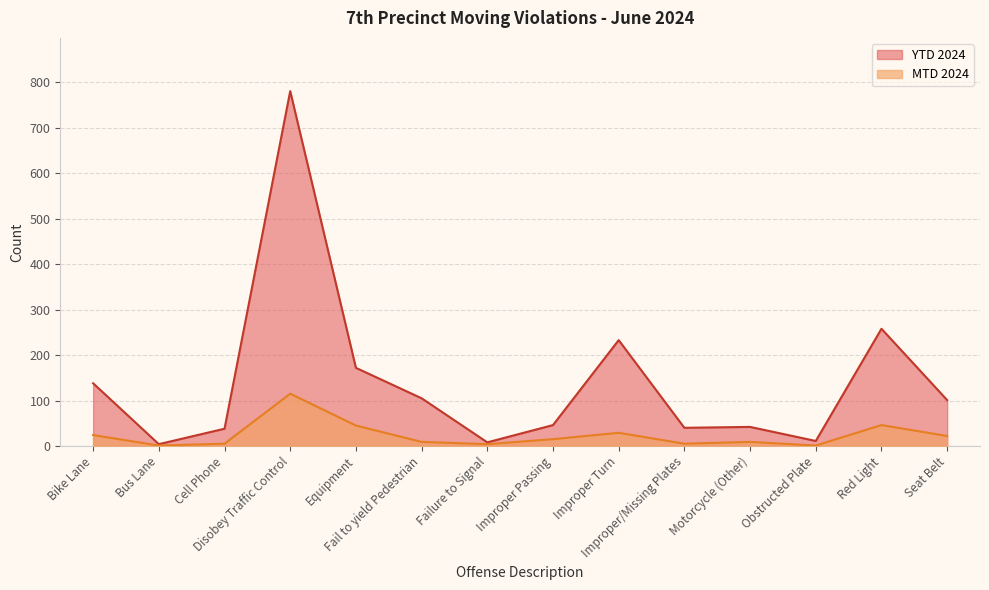

True or false: MTD 2024 has more than 1 points higher than both neighbors.

True